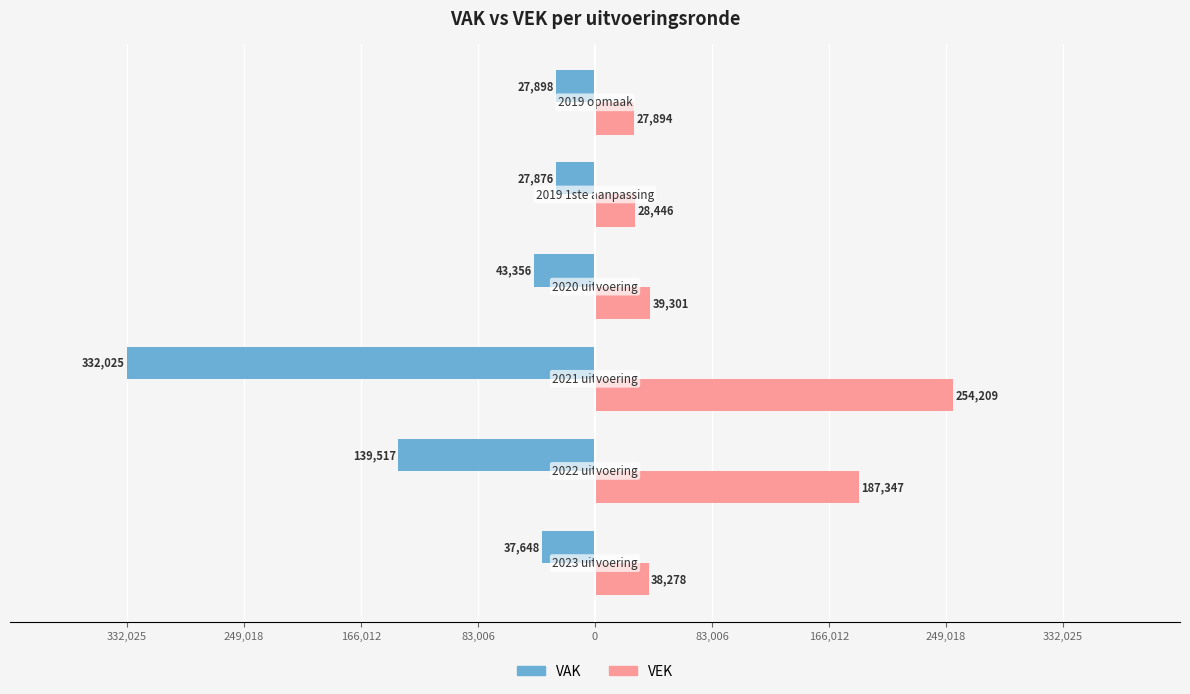

What is the difference between the maximum and minimum values in the VEK series?

226315